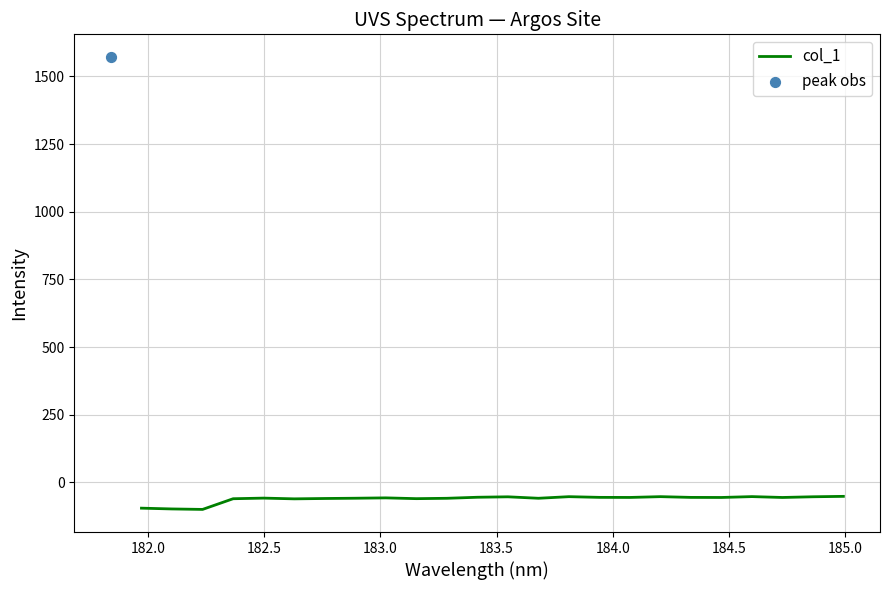

What is the highest value of the col_1 series?

-51.7